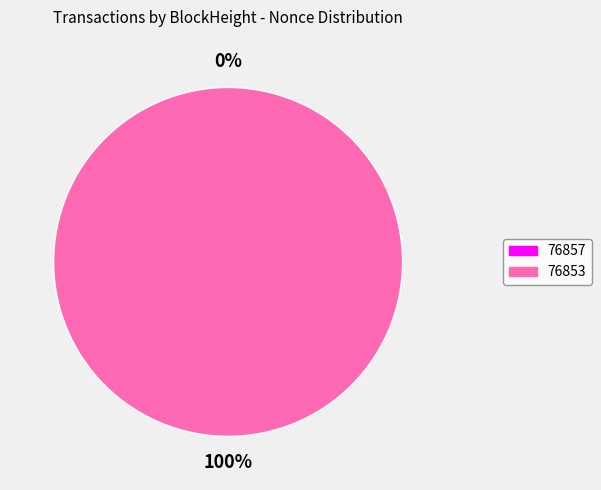

Does any single category account for the majority?

Yes